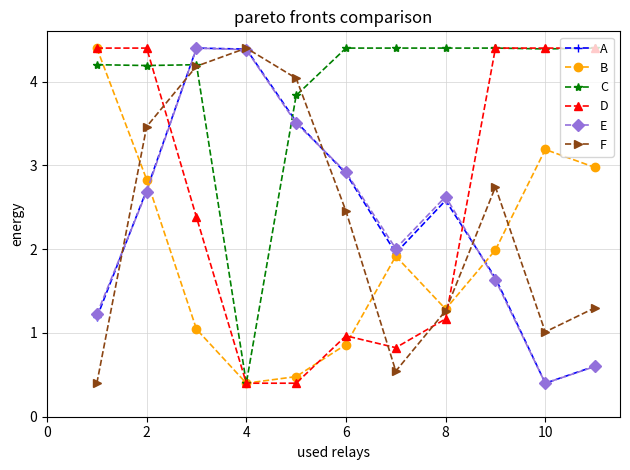

After their last crossing, which series has the higher values: F or A?

F